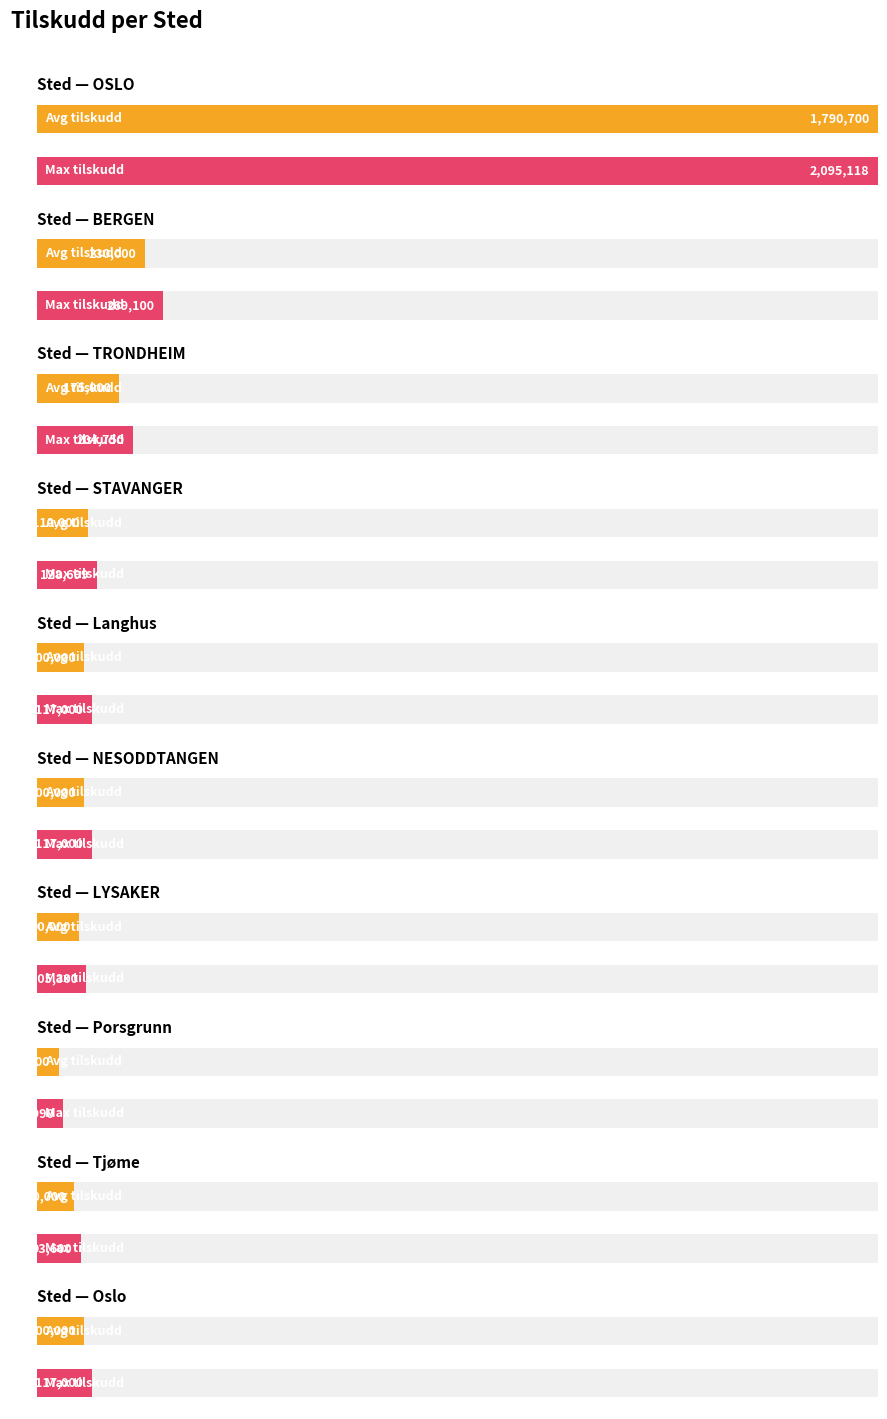

What position from the right is LYSAKER?

4